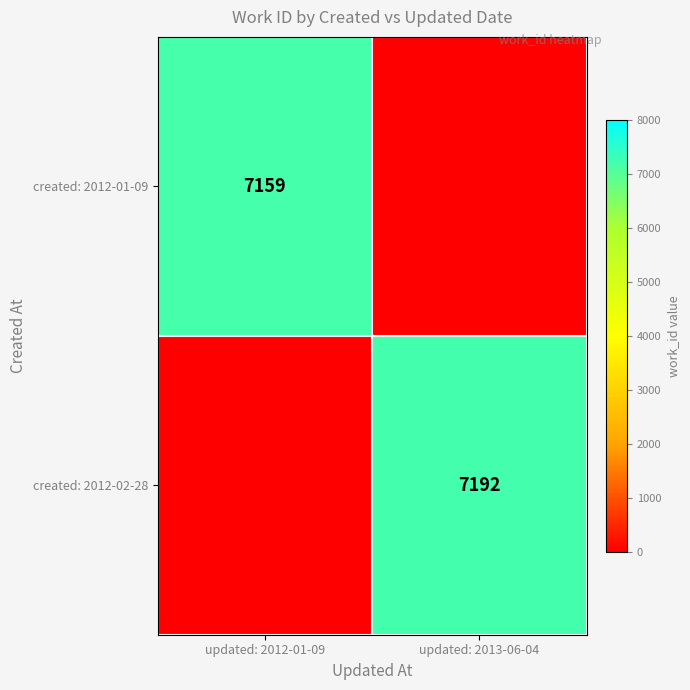

True or false: created: 2012-01-09 has a value of 4771 at updated: 2012-01-09.

False